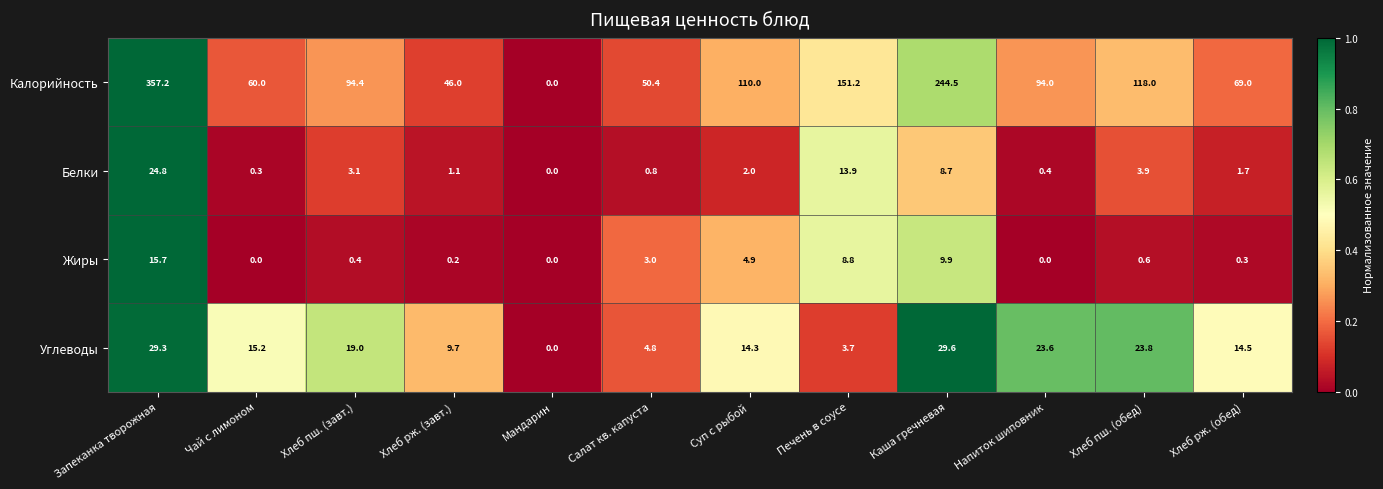

Which series changed the most between Суп с рыбой and Каша гречневая?

Калорийность